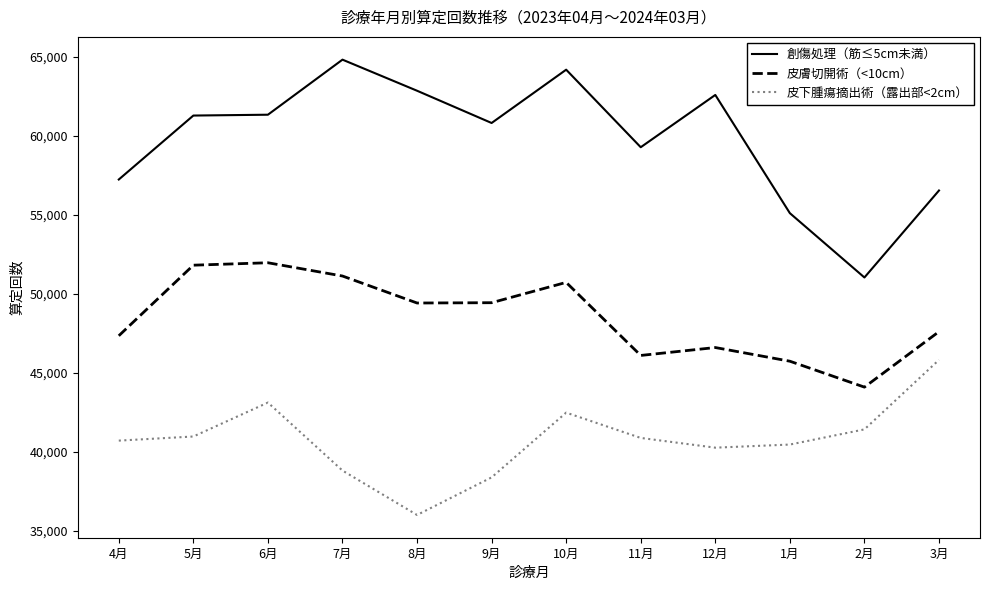

At which category does 皮下腫瘍摘出術（露出部<2cm） reach its first local valley?

8月